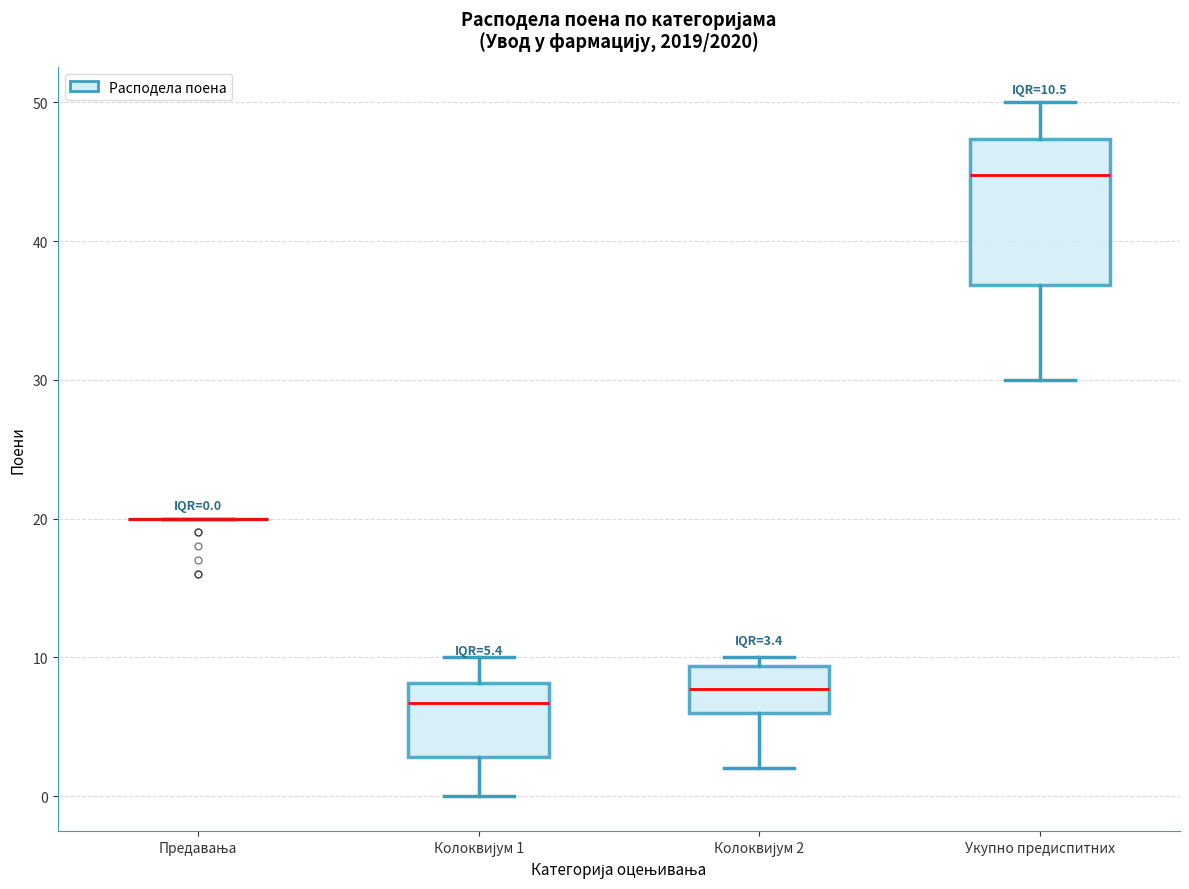

Comparing the boxes themselves (not the whiskers), which one is the tallest?

Укупно предиспитних